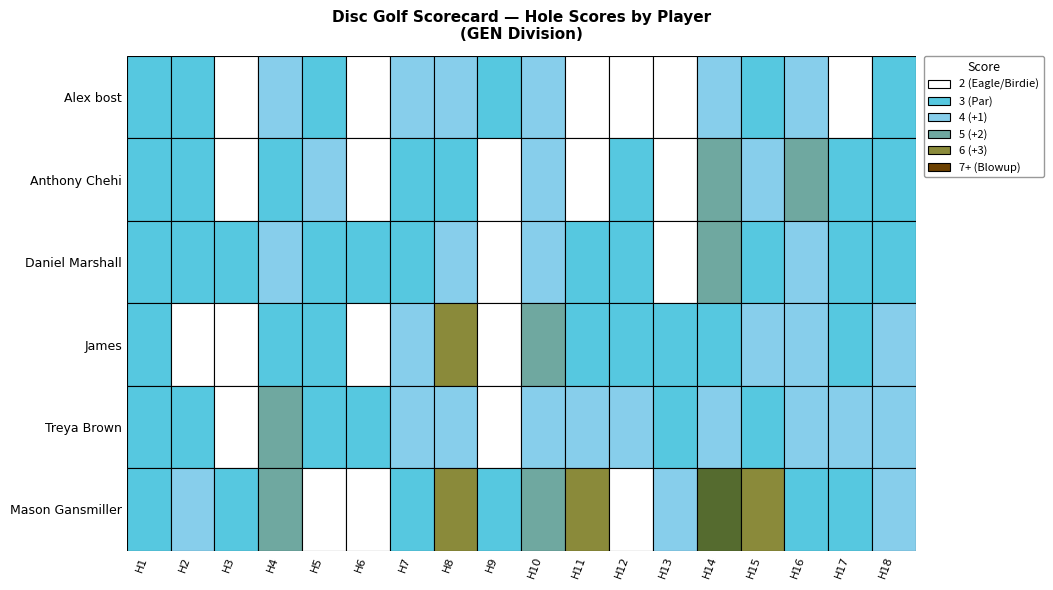

Is the value of Anthony Chehi at hole_11 greater than the value of Mason Gansmiller at hole_6?

No